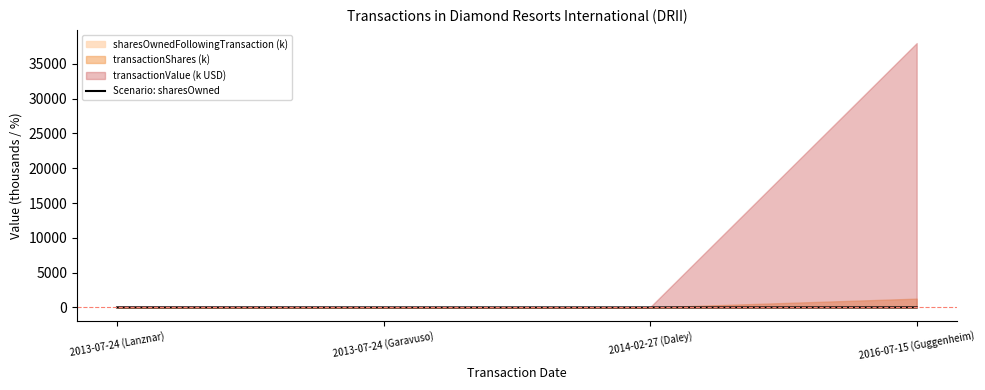

At which category does the data reach its first local valley?

2014-02-27 (Daley)